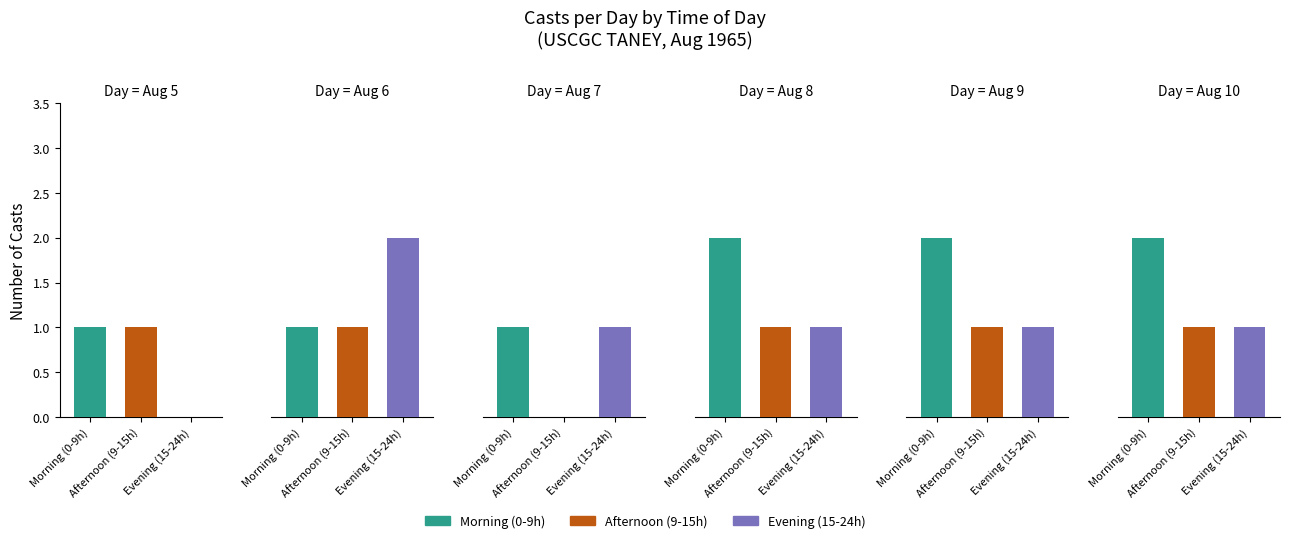

The Afternoon (9-15h) series shows 1 at 5. True or false?

True